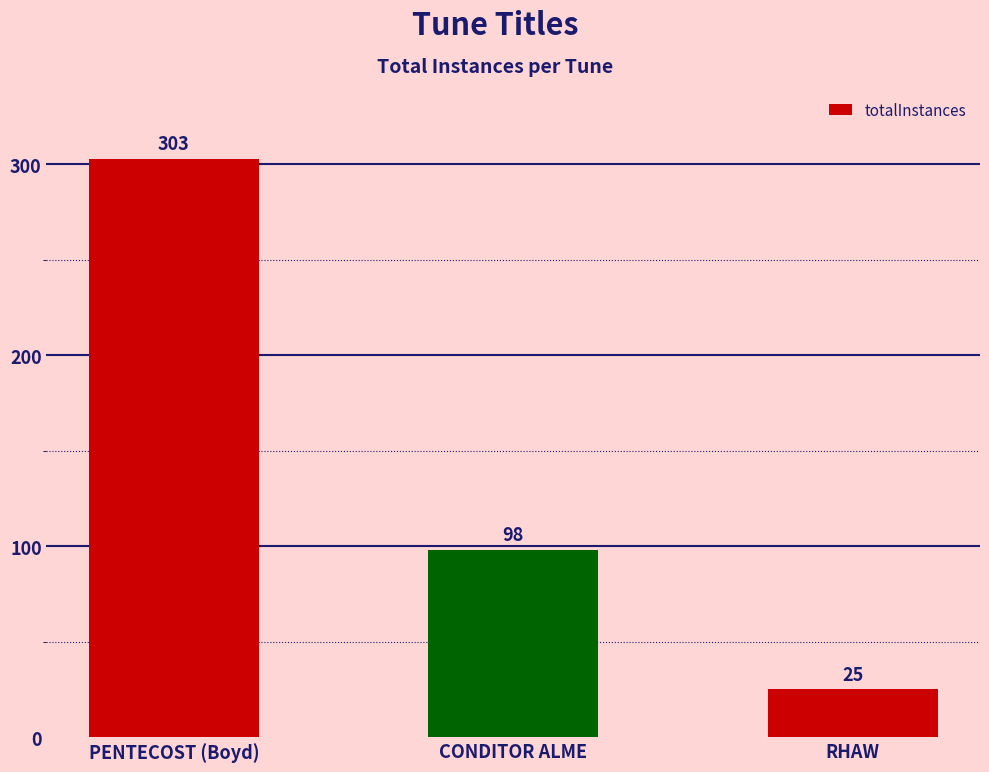

The value at CONDITOR ALME is 98. True or false?

True